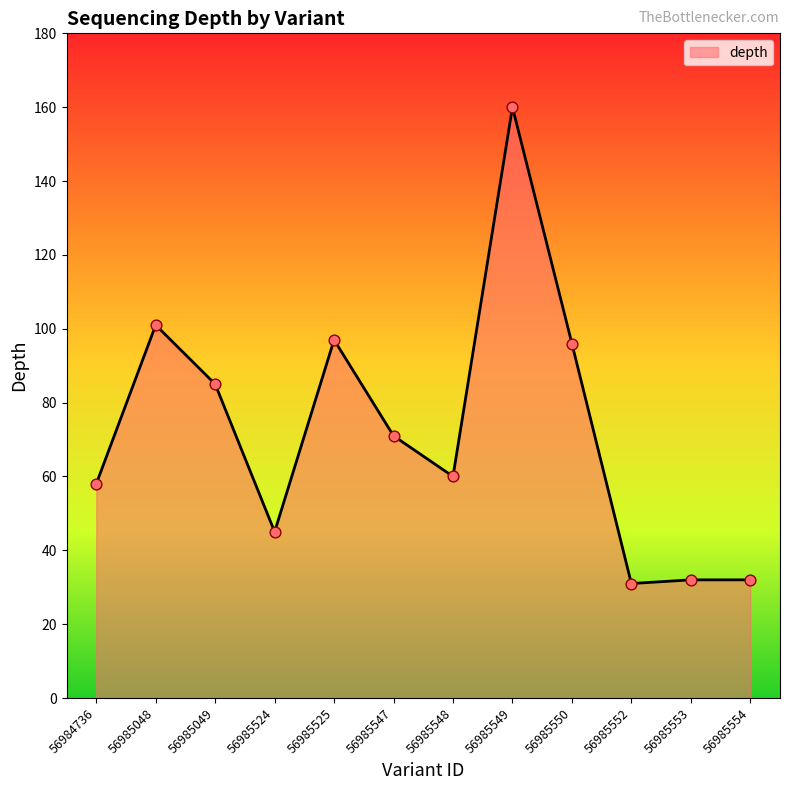

Between 56985524 and 56985548, which is larger?

56985548